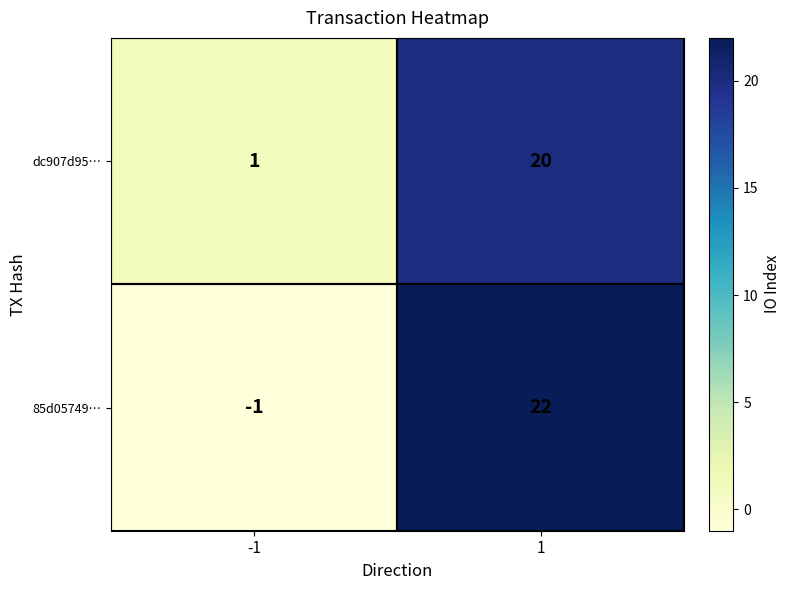

What is the approximate value of dc907d95… at 1?

20